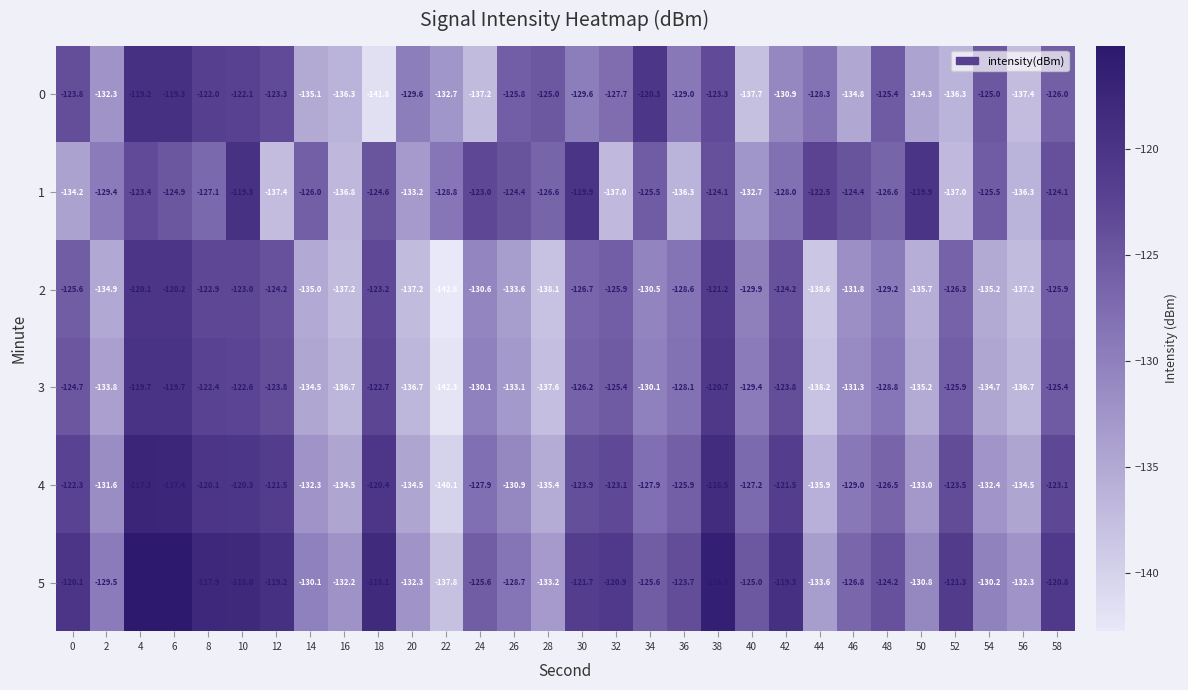

Between 18 and 34, which series saw the biggest shift?

0